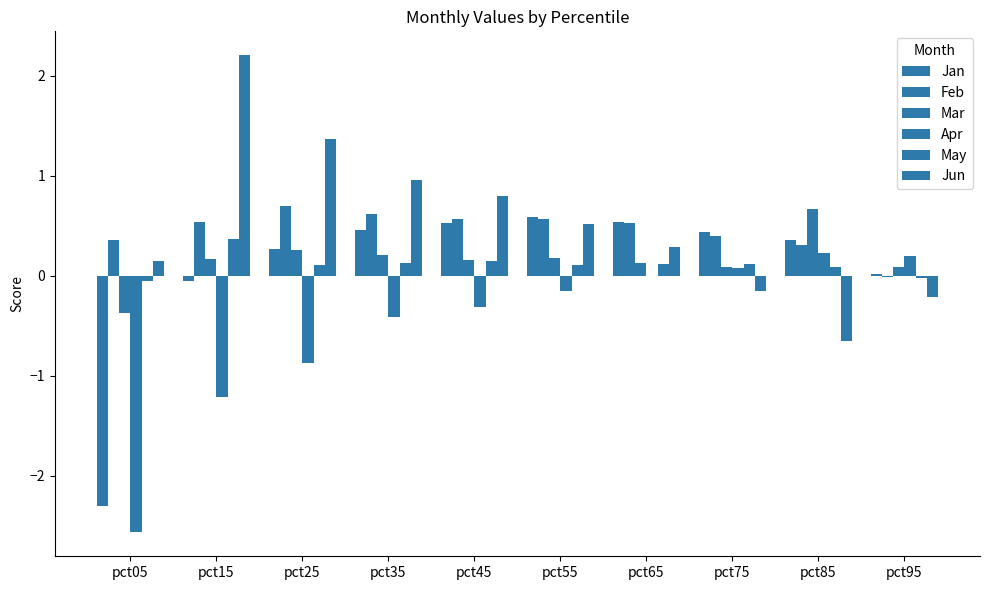

How many distinct data groups are displayed?

6